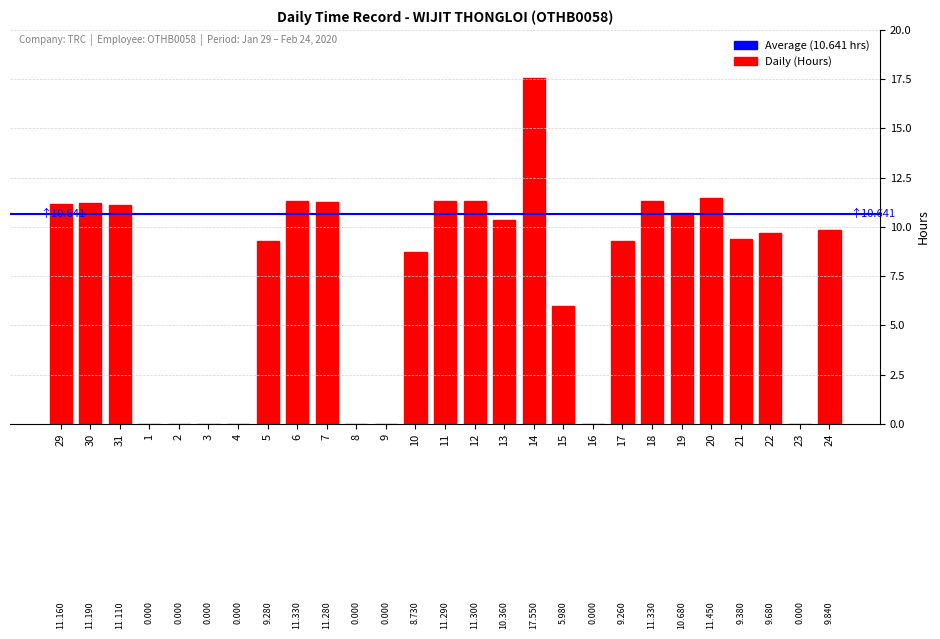

Which has a higher value, 19 or 2?

19